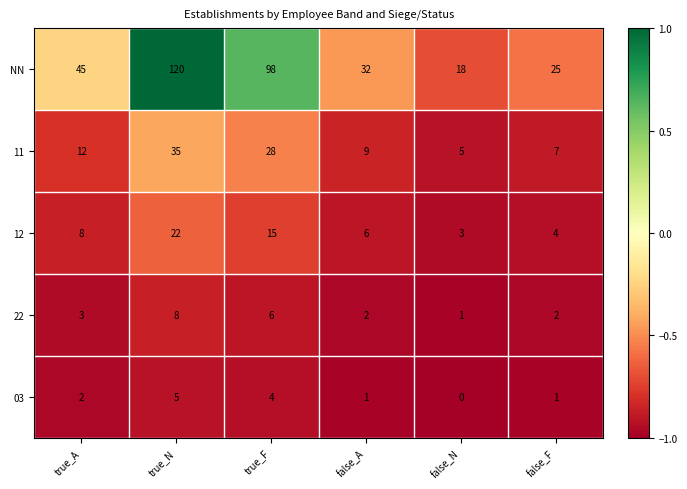

Which category has the highest value across all series?

true_N